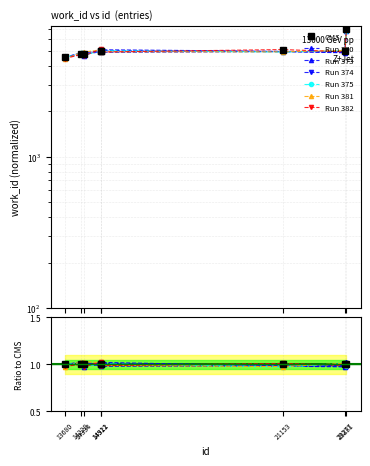

What is the lowest value of the Entry 1 series?

4572.3